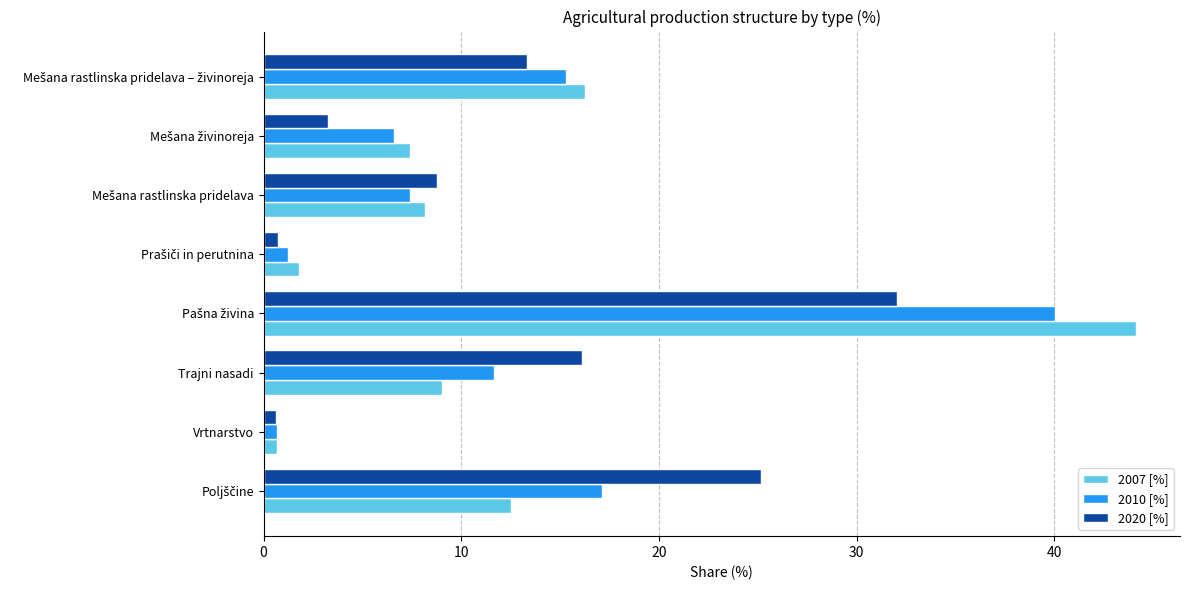

What is the minimum value for 2007 [%]?

0.7